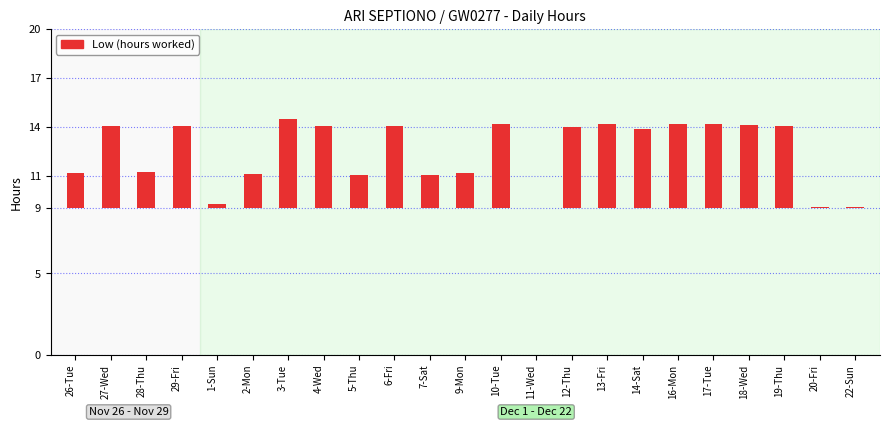

Which has a higher value, 5-Thu or 6-Fri?

6-Fri